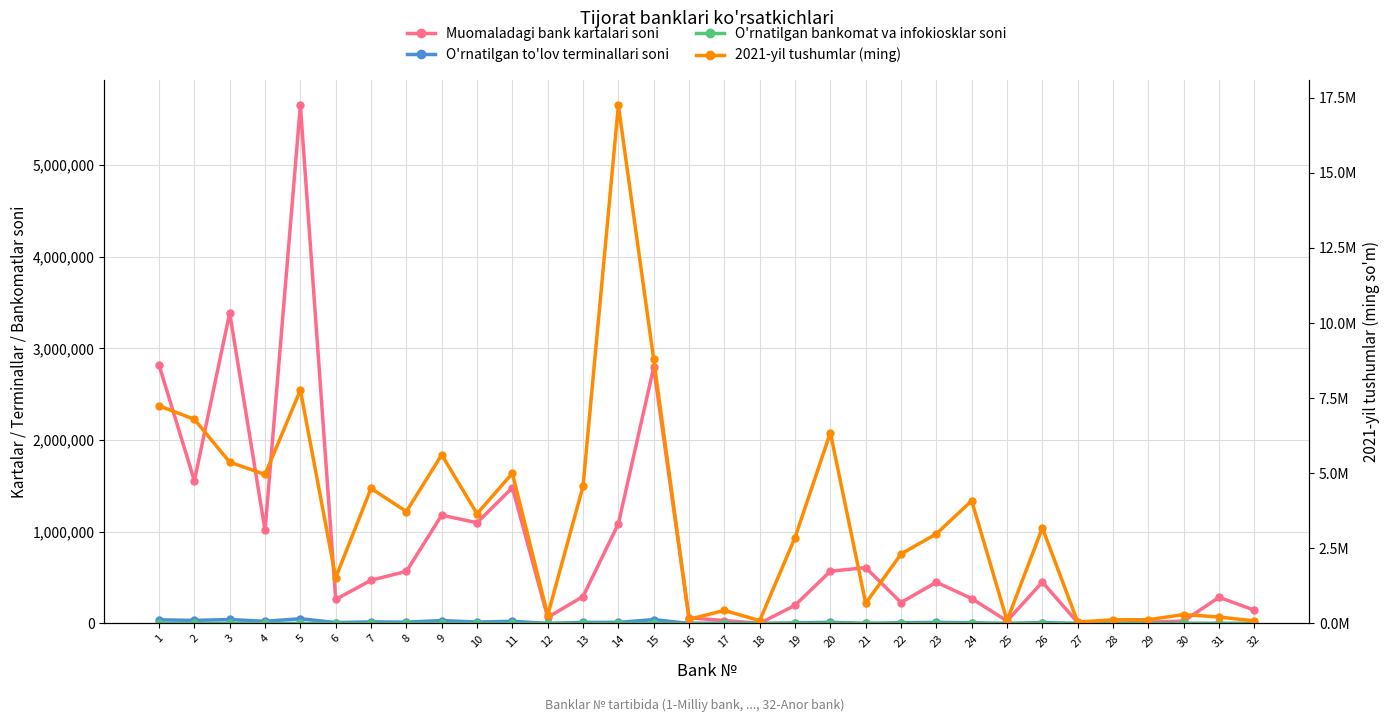

How many positive values does the O'rnatilgan bankomat va infokiosklar soni series have?

30